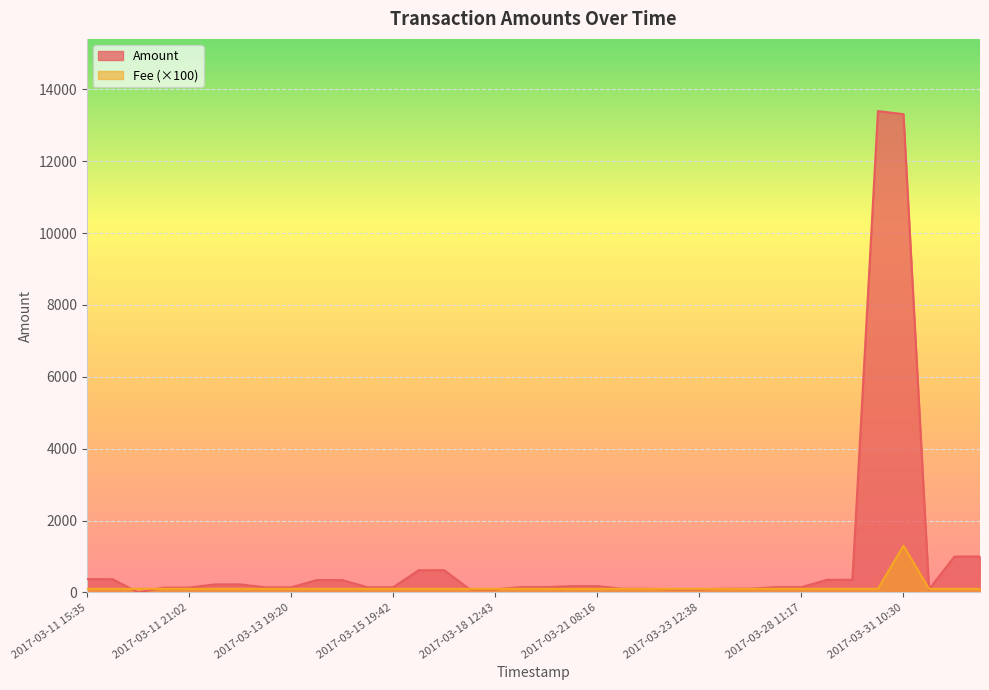

How many intersections are there between Amount and Fee?

8